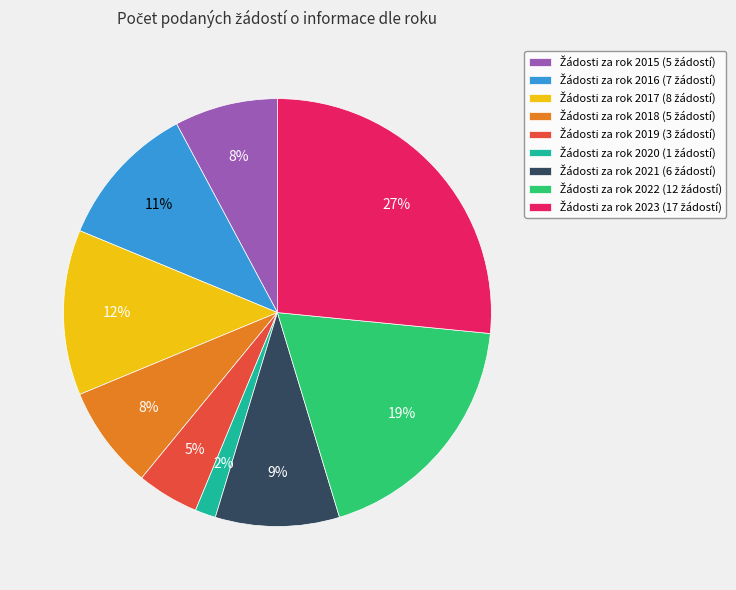

To the nearest percent, what is the difference between the largest and smallest slice percentages?

25%